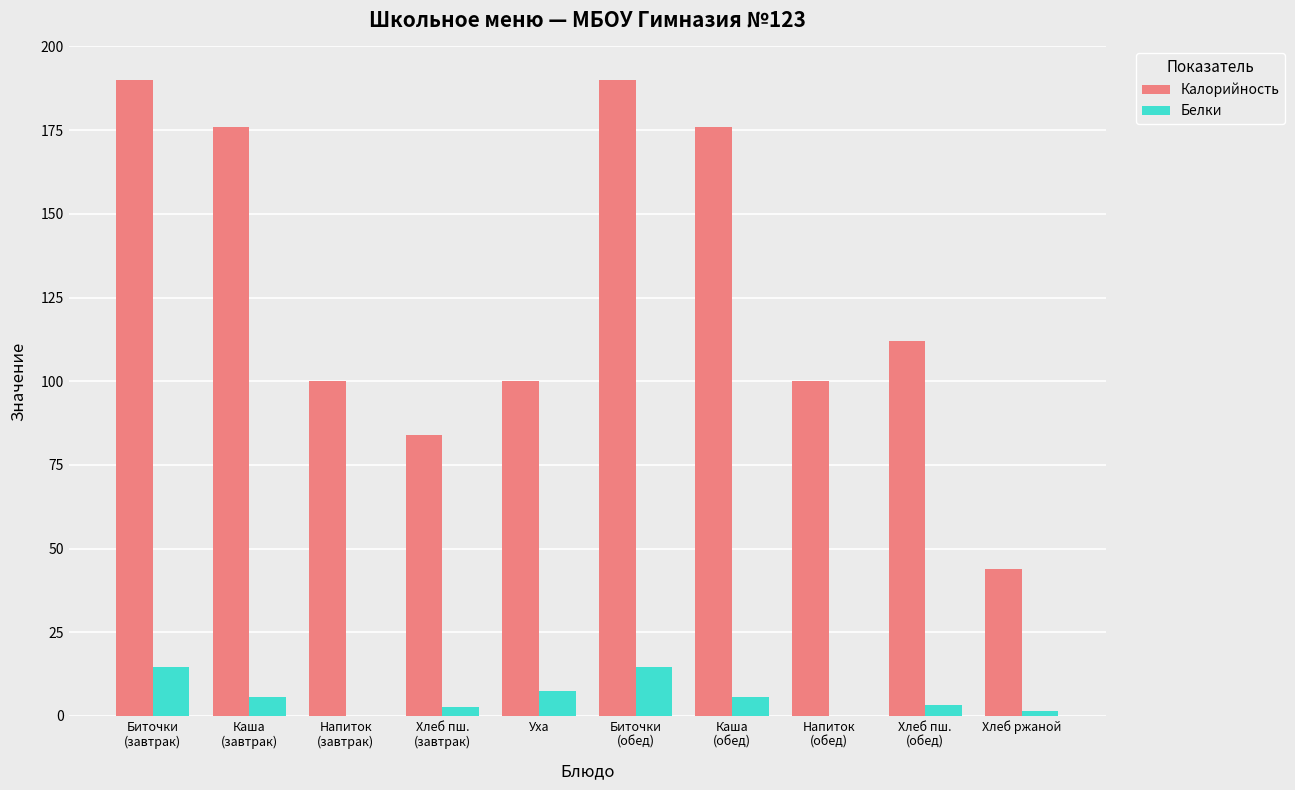

Which series has the largest total across all categories?

Калорийность